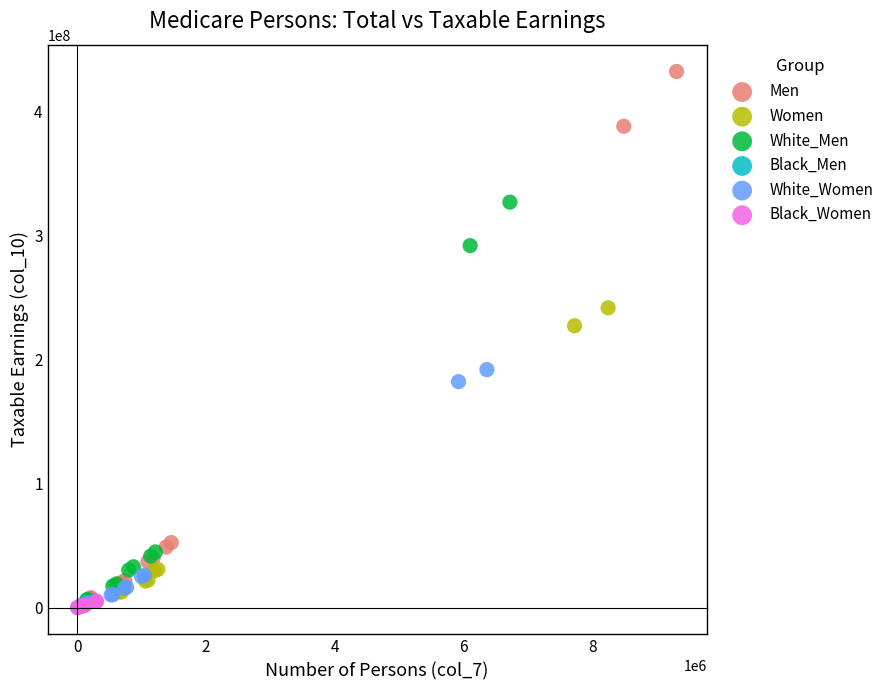

What are all the series names shown in the legend?

Men, Women, White_Men, Black_Men, White_Women, Black_Women